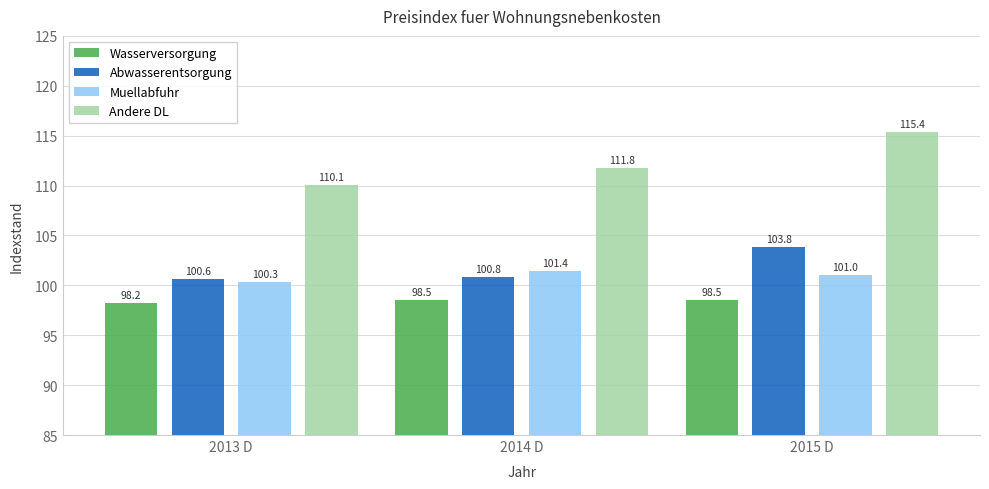

Reading left to right, what are all the values shown in this chart?

Wasserversorgung: 2013 D=98.2	2014 D=98.5	2015 D=98.5
Abwasserentsorgung: 2013 D=100.6	2014 D=100.8	2015 D=103.8
Muellabfuhr: 2013 D=100.3	2014 D=101.4	2015 D=101.0
Andere DL: 2013 D=110.1	2014 D=111.8	2015 D=115.4